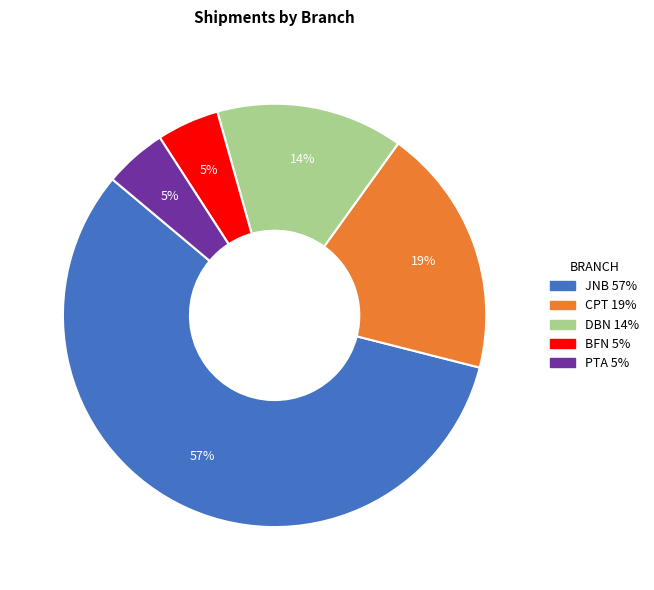

How many slices are in this pie chart?

5